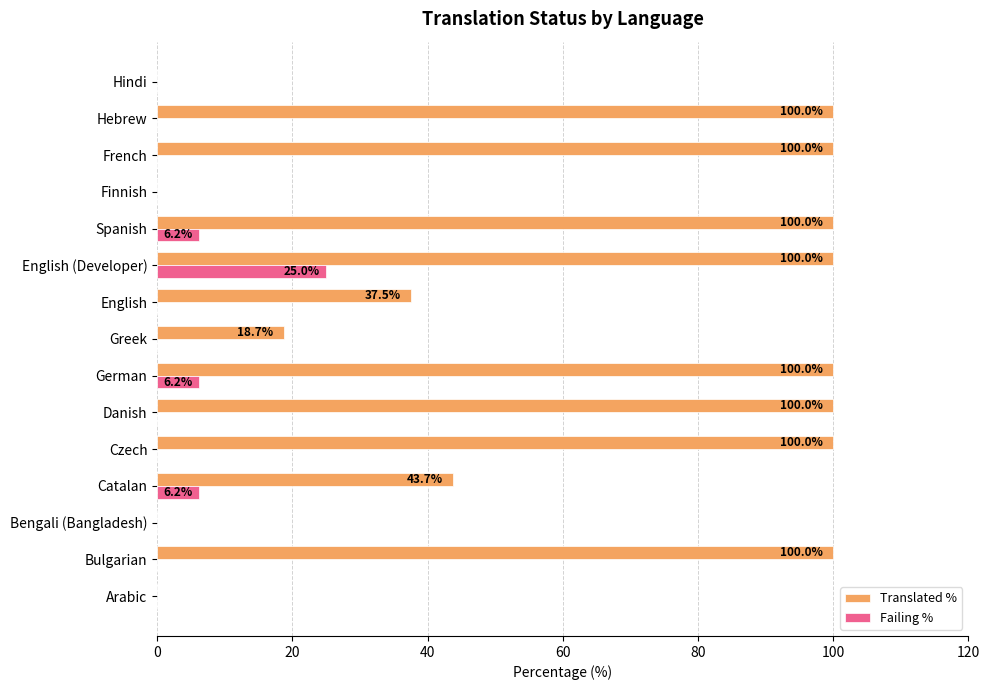

Is it true that Failing % equals 2.3 at German?

False